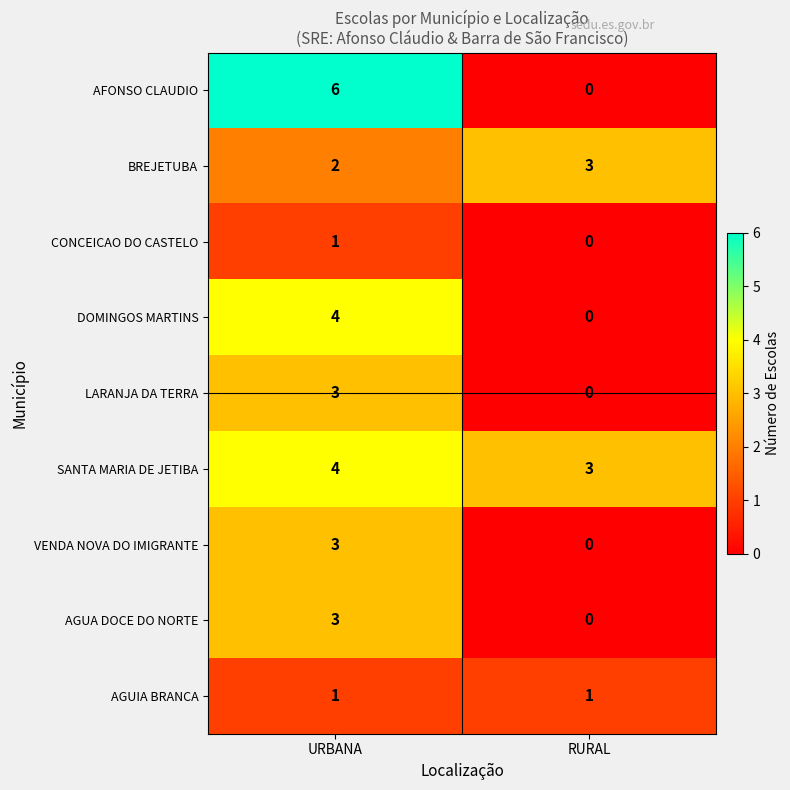

Between URBANA and RURAL, which series saw the biggest shift?

AFONSO CLAUDIO